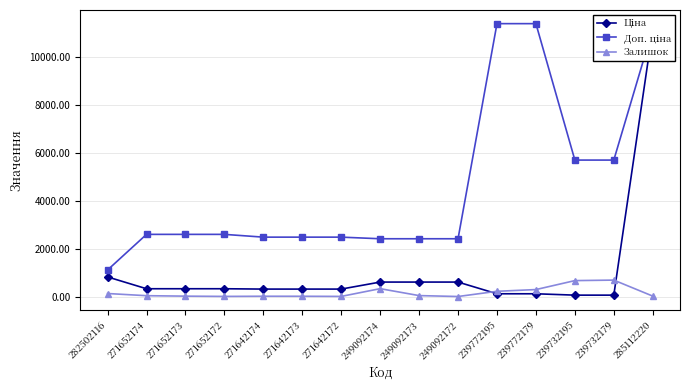

At which label is Залишок closest to 343?

249092174